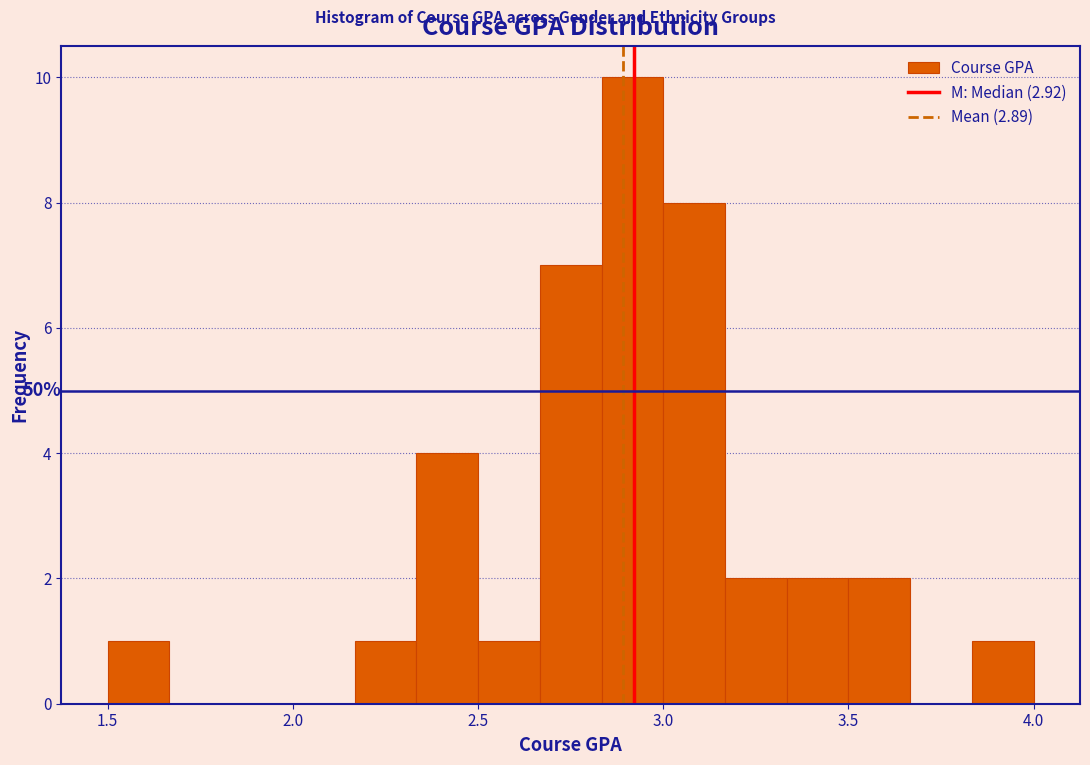

Around what value on the x-axis is the tallest bar? Give the approximate position of its centre, as read against the axis.

2.90